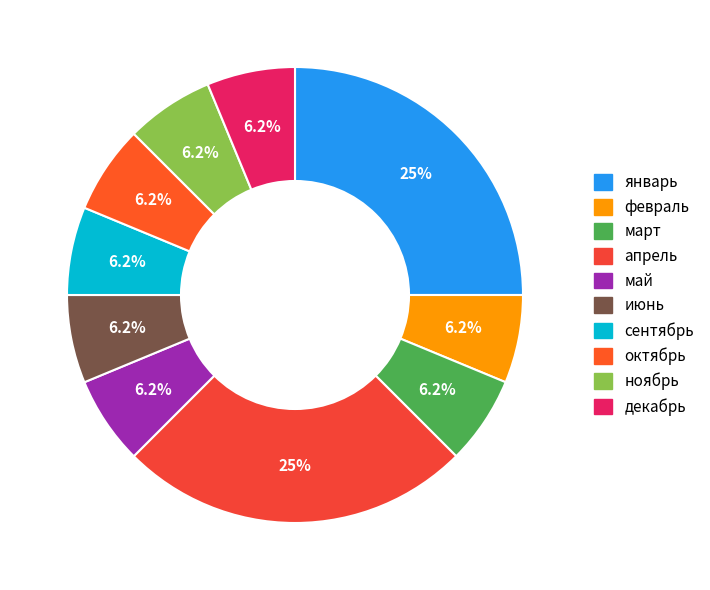

To the nearest percent, what portion does апрель represent?

25%